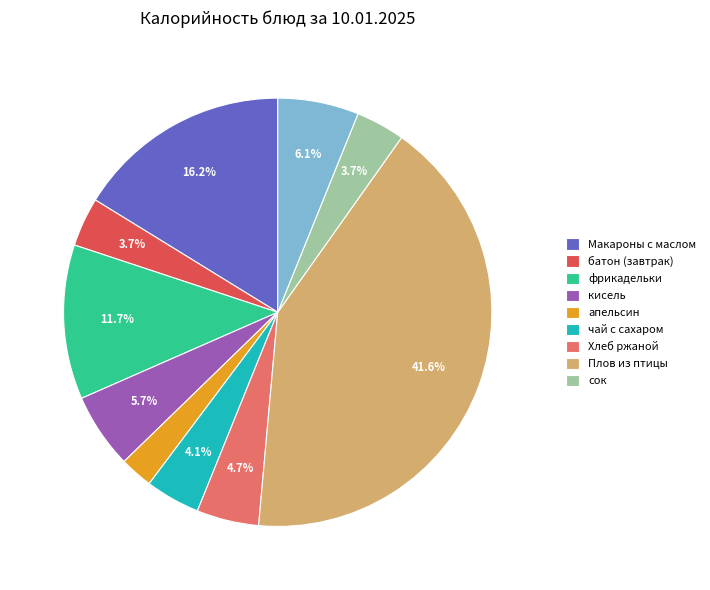

To the nearest percent, what is the average slice percentage?

10%